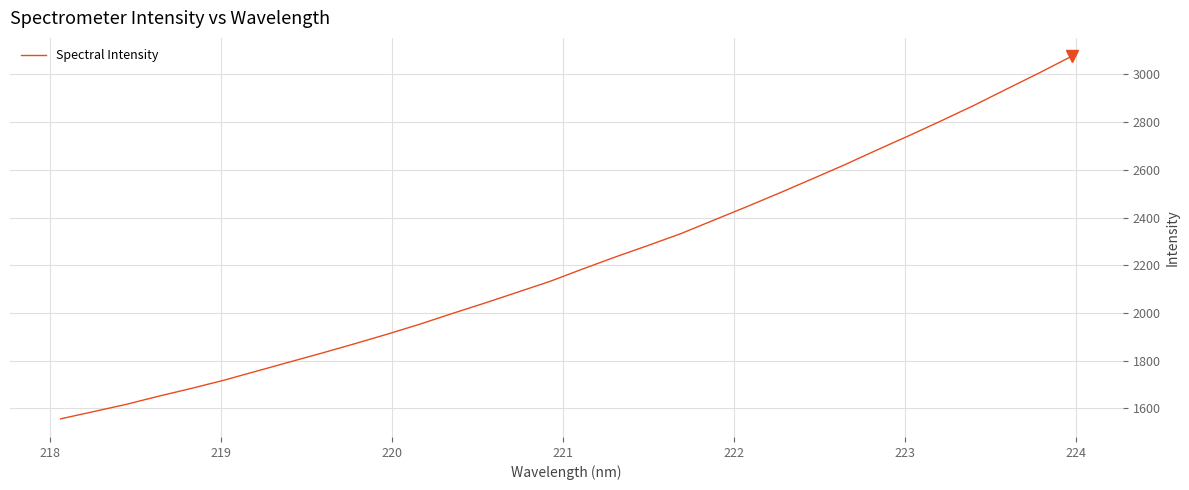

How many categories are shown in the chart?

32